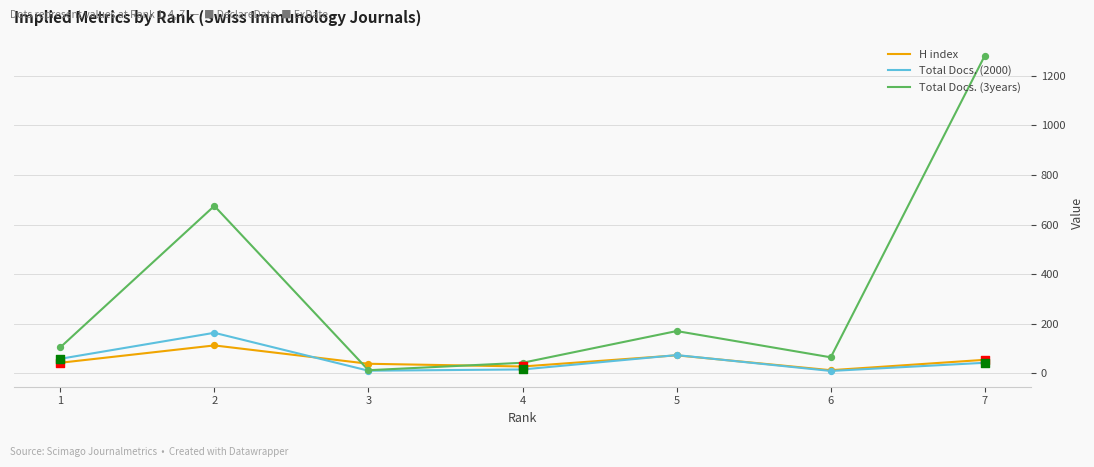

At which category is the sum across all series the highest?

7